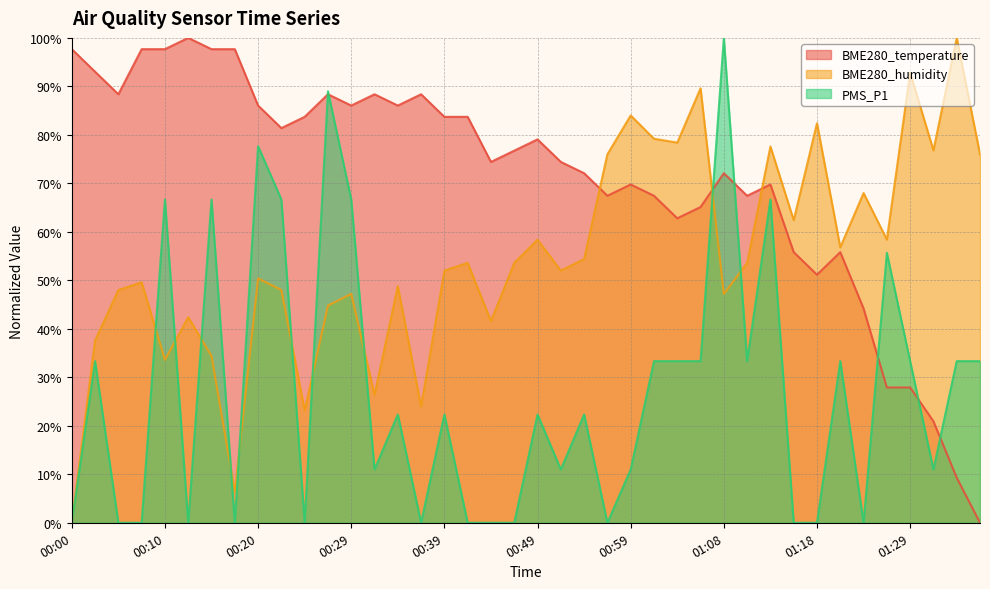

What is the difference between the maximum and second lowest values in the BME280_humidity series?

93.6